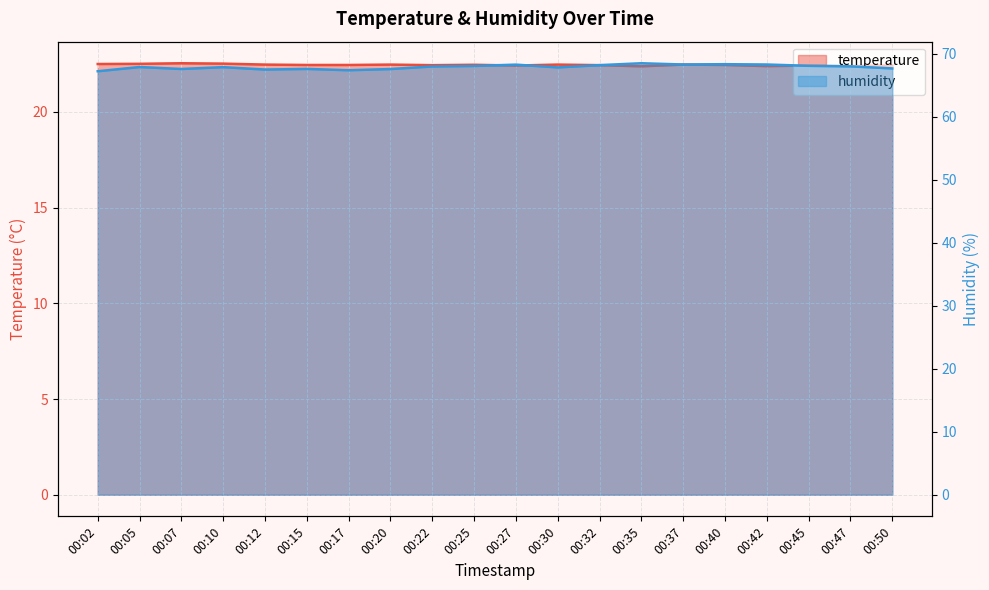

At 00:10, list the series in order from smallest to largest.

temperature, humidity